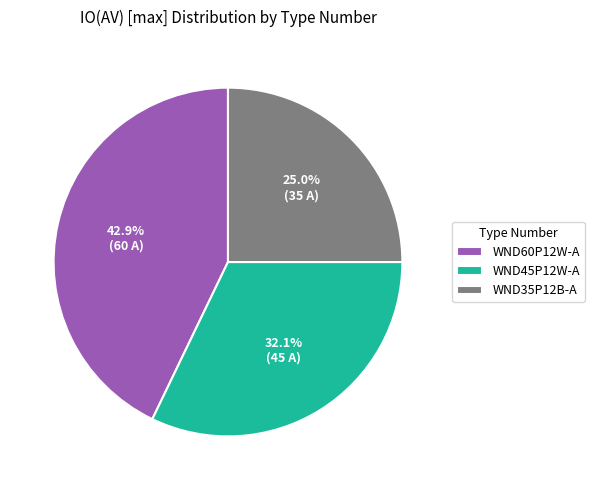

What is the ratio of the value at WND35P12B-A to the value at WND60P12W-A?

0.6